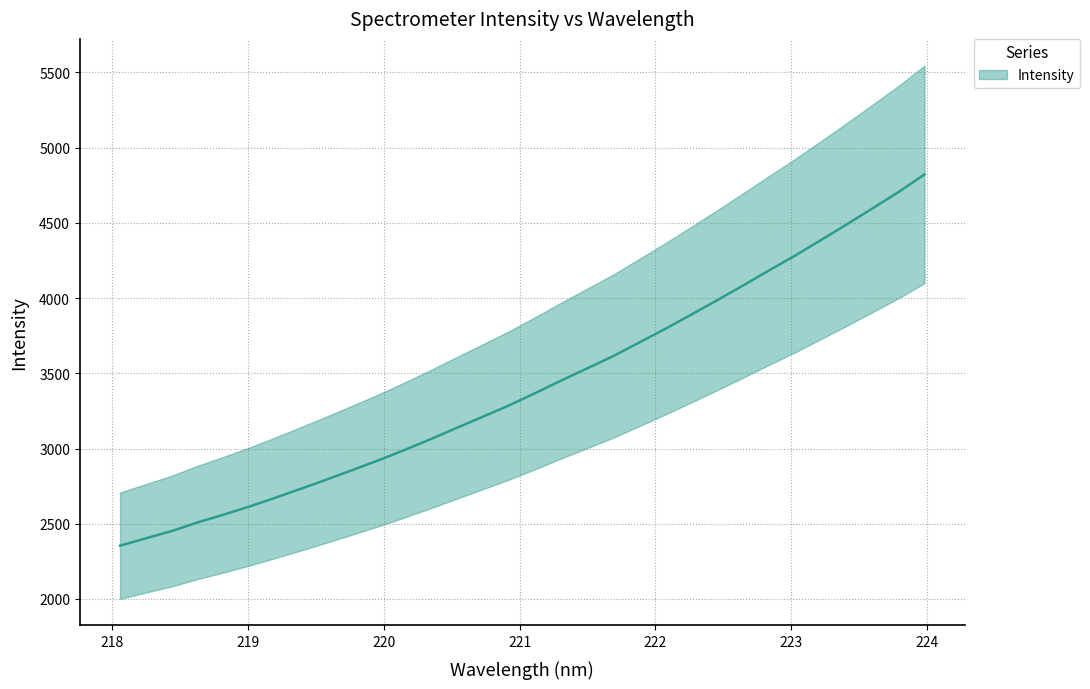

Where does the data first go above 3368?

221.1174